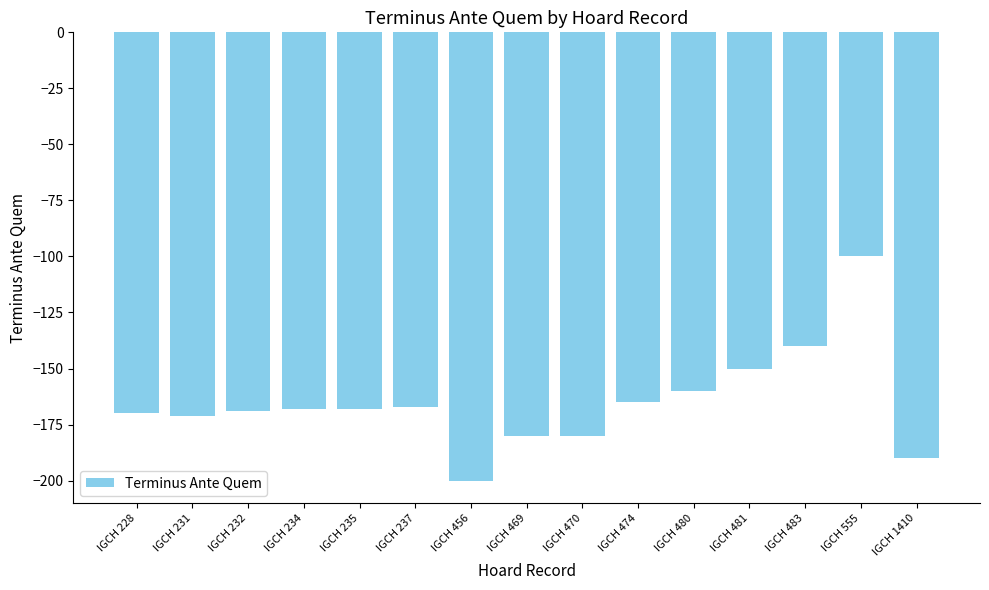

What is the change in value from IGCH 231 to IGCH 237?

+4